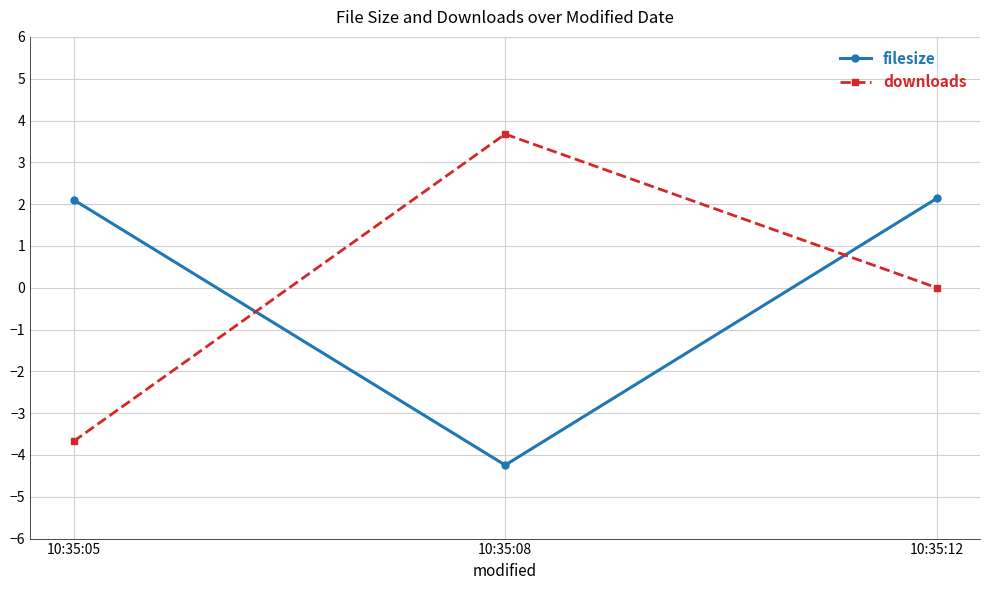

List the series in order of their peak value, lowest first.

filesize, downloads